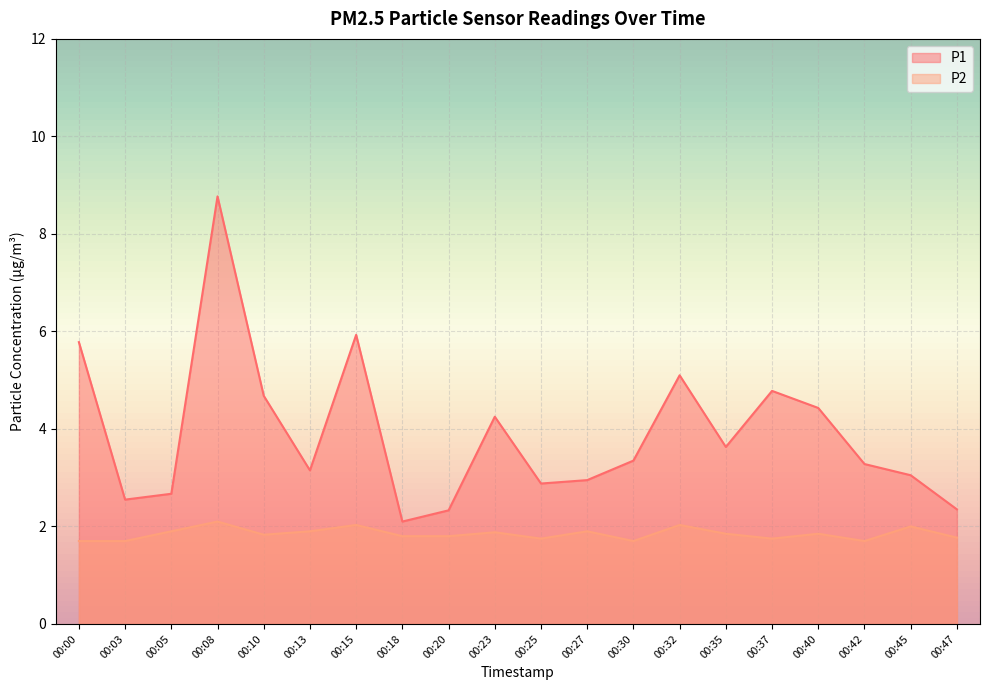

How many interior local peaks does the P2 series have?

7